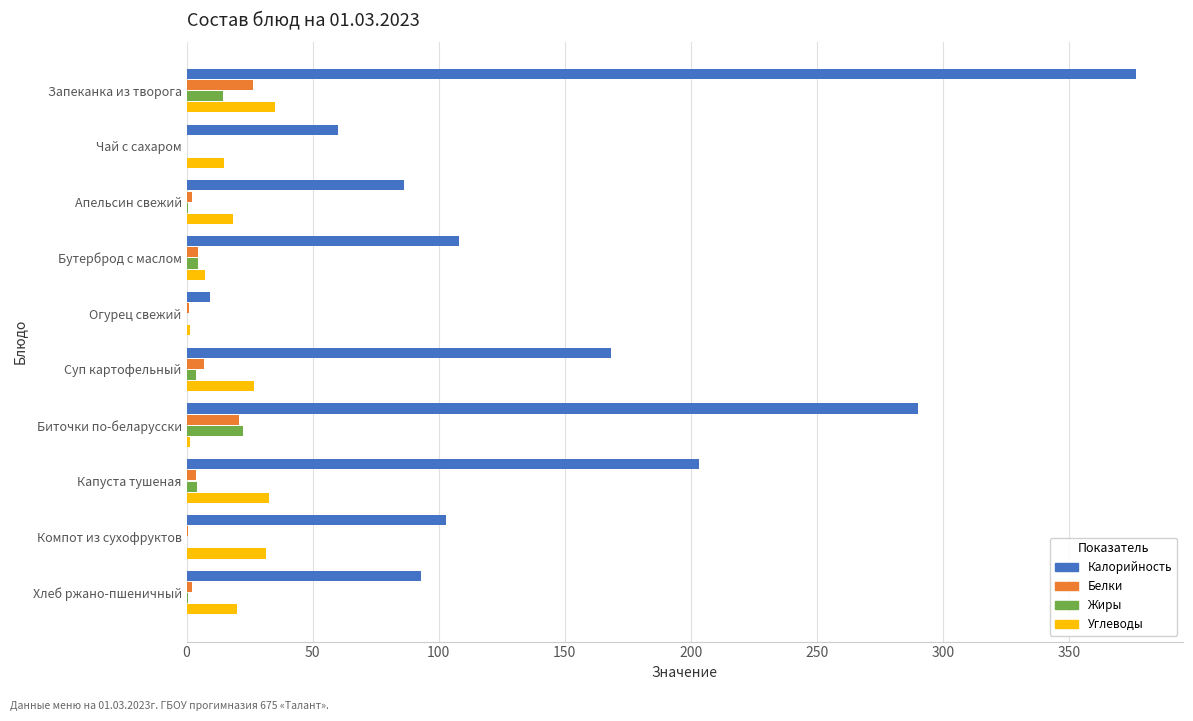

Count the number of data series in this chart.

4